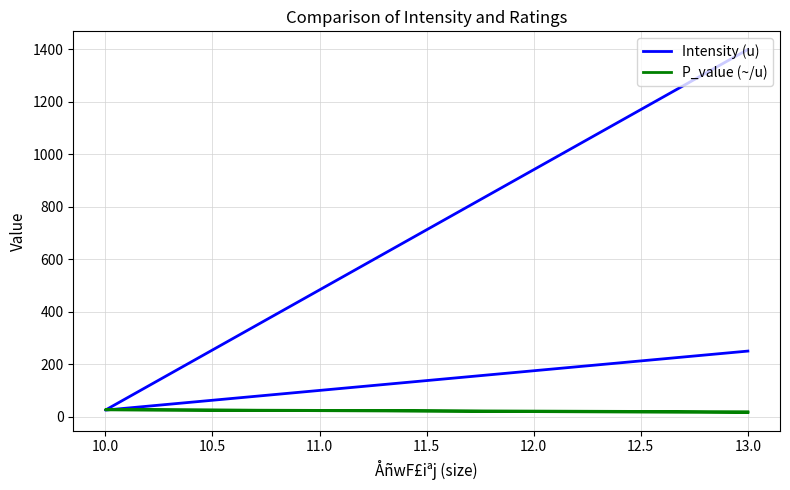

Between 13.0 and 10.0, which series saw the biggest shift?

Intensity (u)